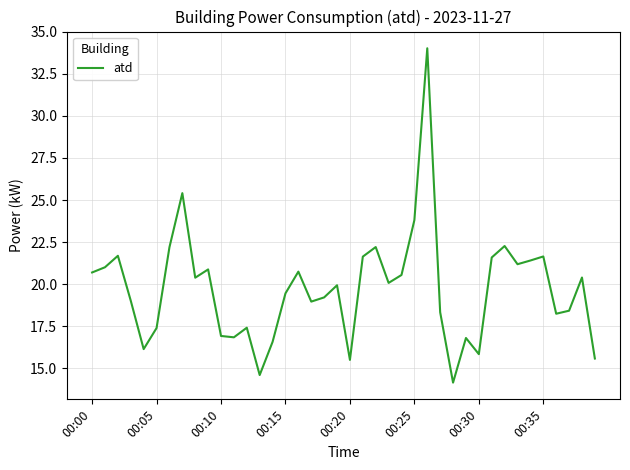

What is the smallest value displayed?

14.2